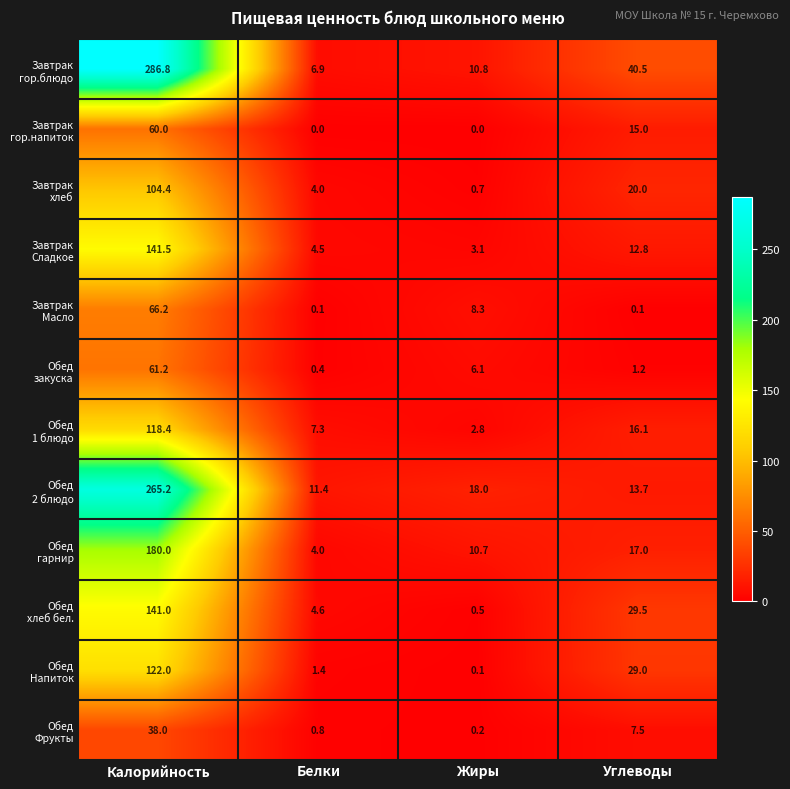

At which category is the sum across all series the highest?

Калорийность